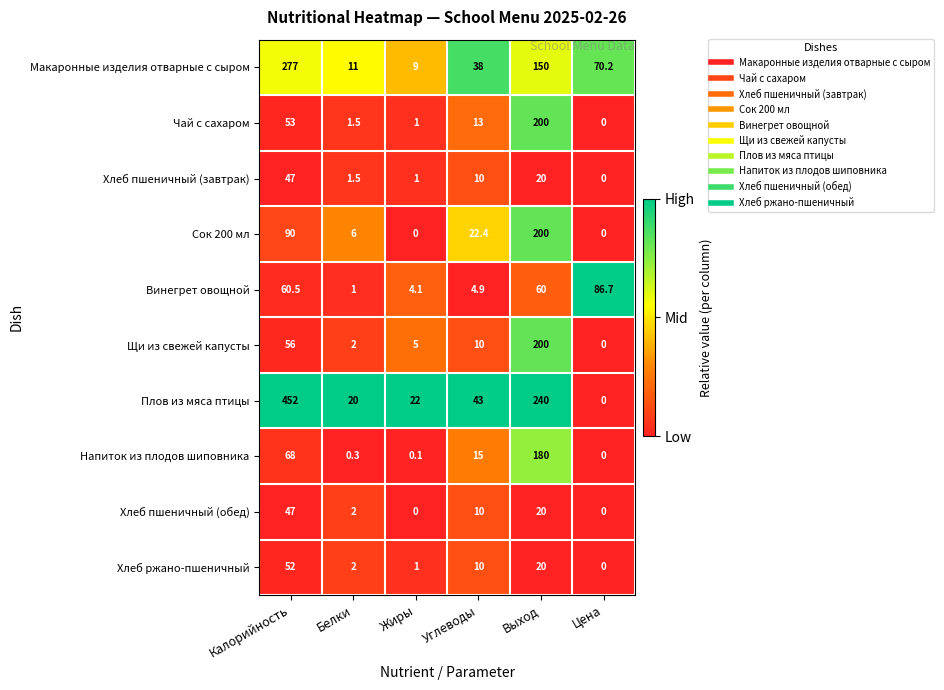

What is the maximum value shown in the chart?

452.0